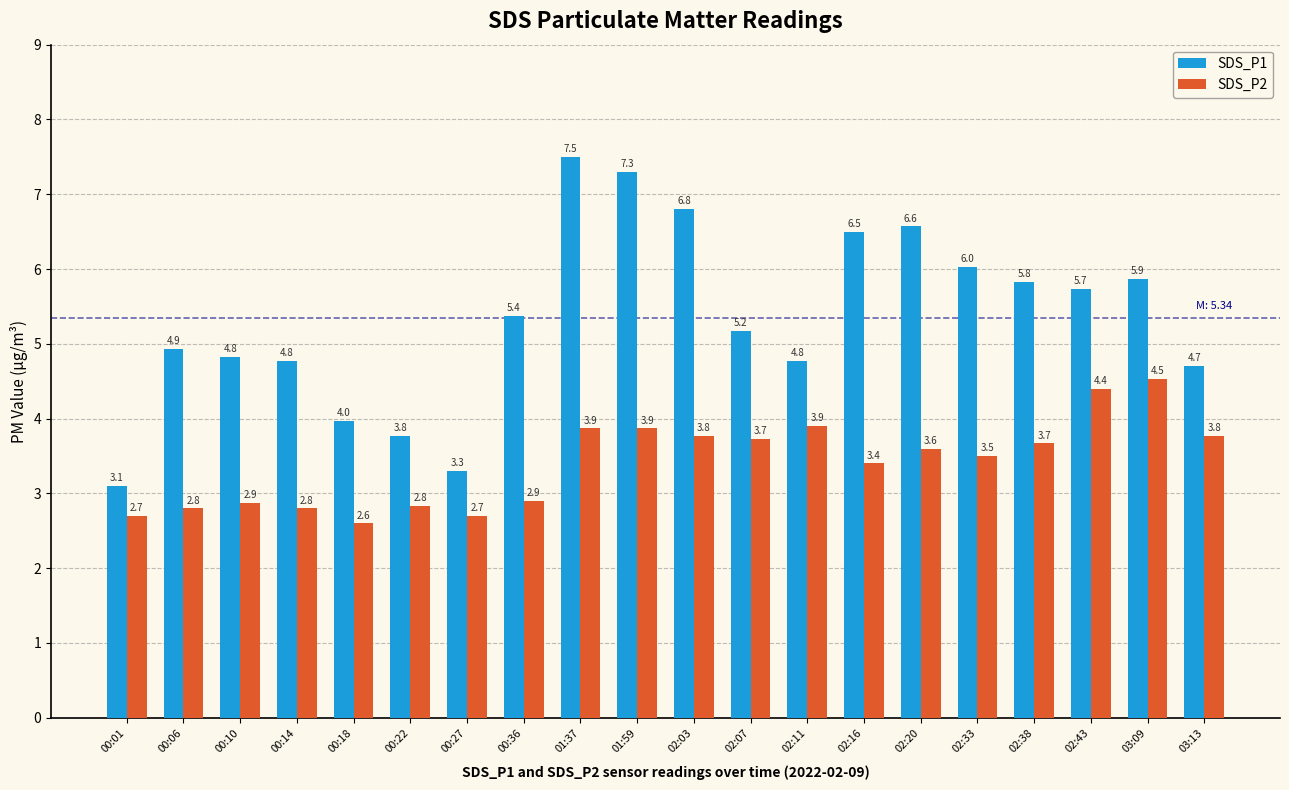

What is the label of the 6th bar from the left?

00:22